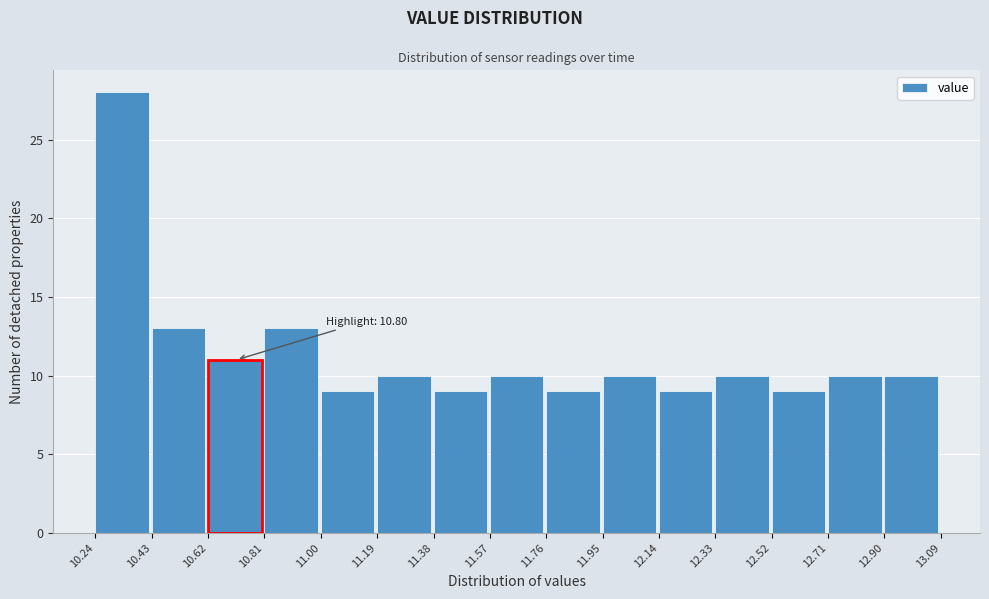

Which range on the x-axis has the tallest bar?

10.24 to 10.43